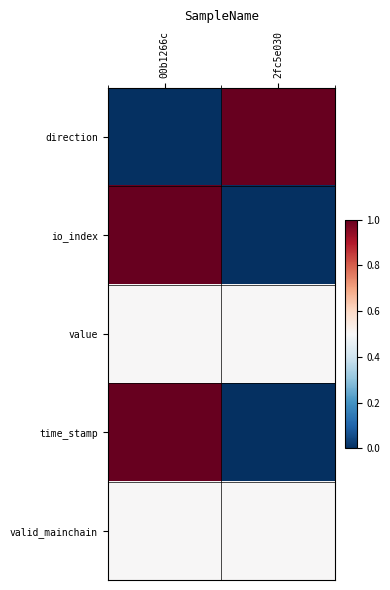

Which has a higher value, 2fc5e030 or 00b1266c?

2fc5e030